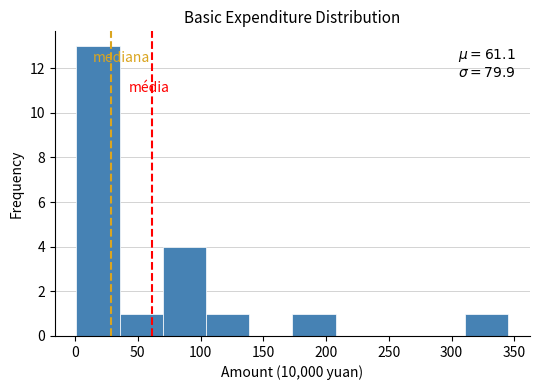

Which range on the x-axis has the tallest bar?

0 to 35